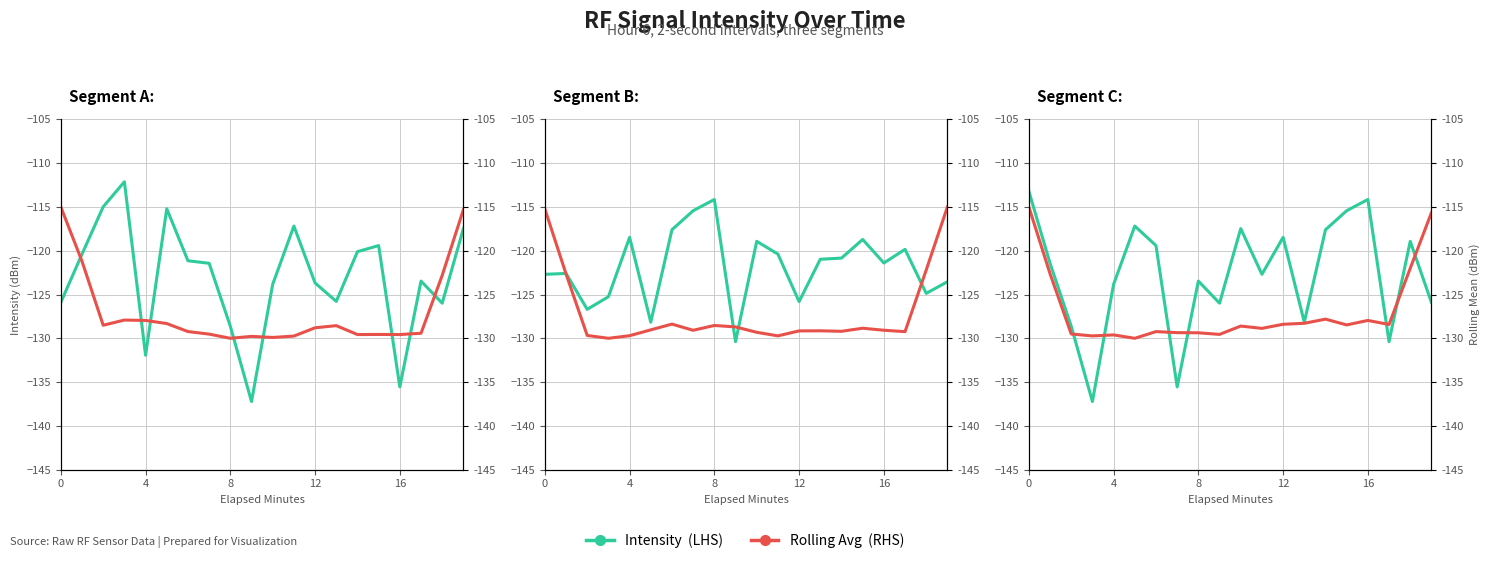

What is the spread (max minus min) of values at 18?

3.1